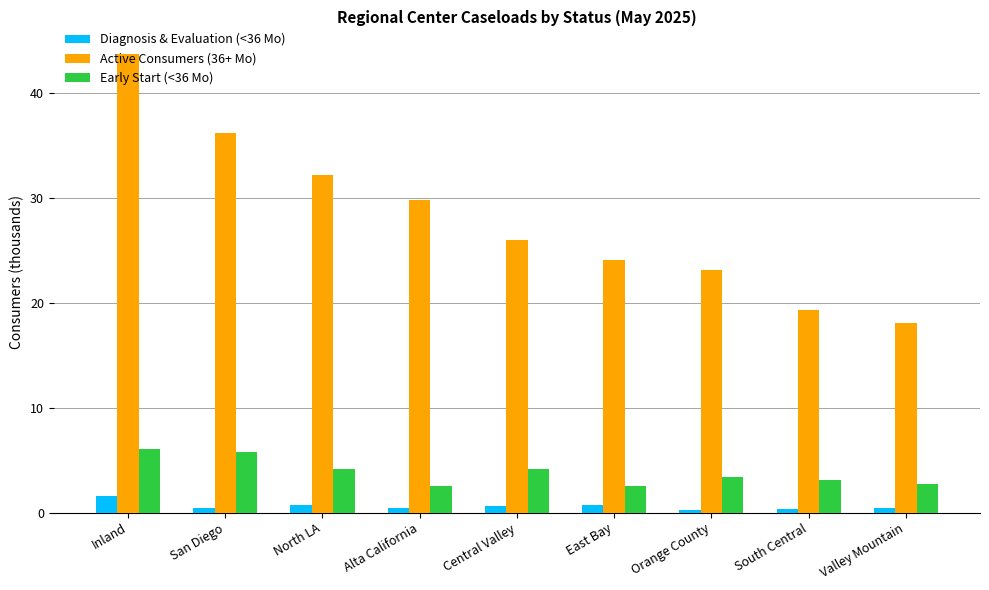

What is the maximum value shown in the chart?

43.7